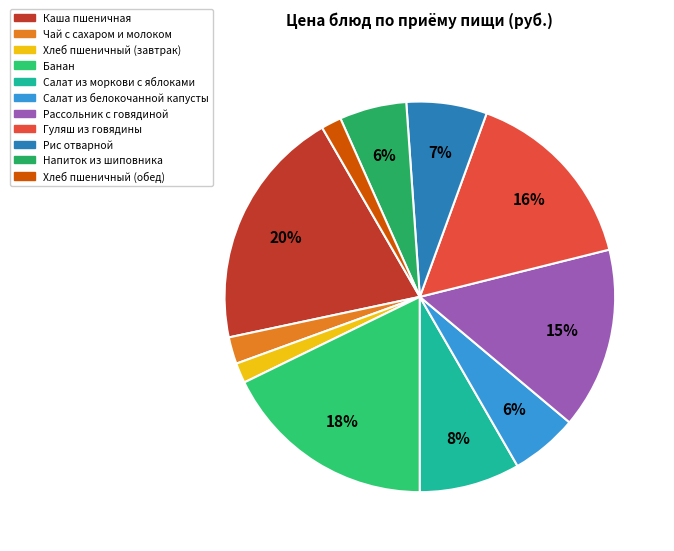

How many segments does this pie chart have?

11